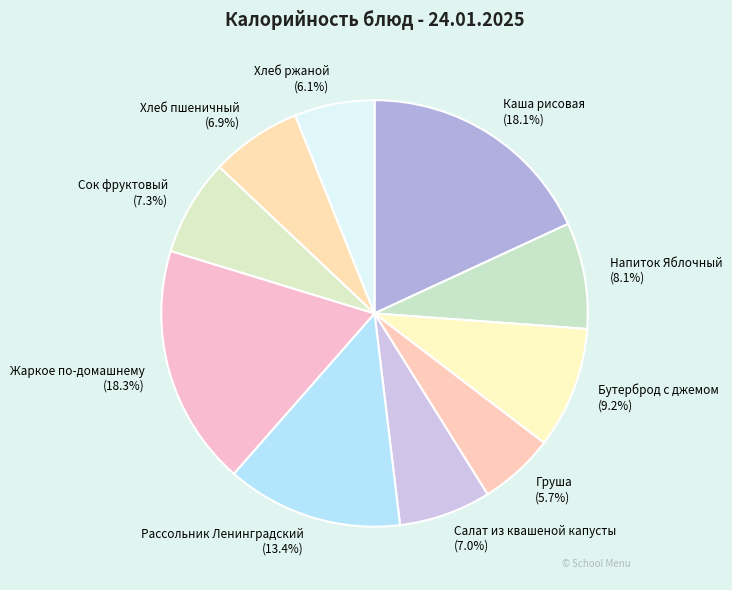

True or false: Хлеб ржаной accounts for 6% of the total.

True